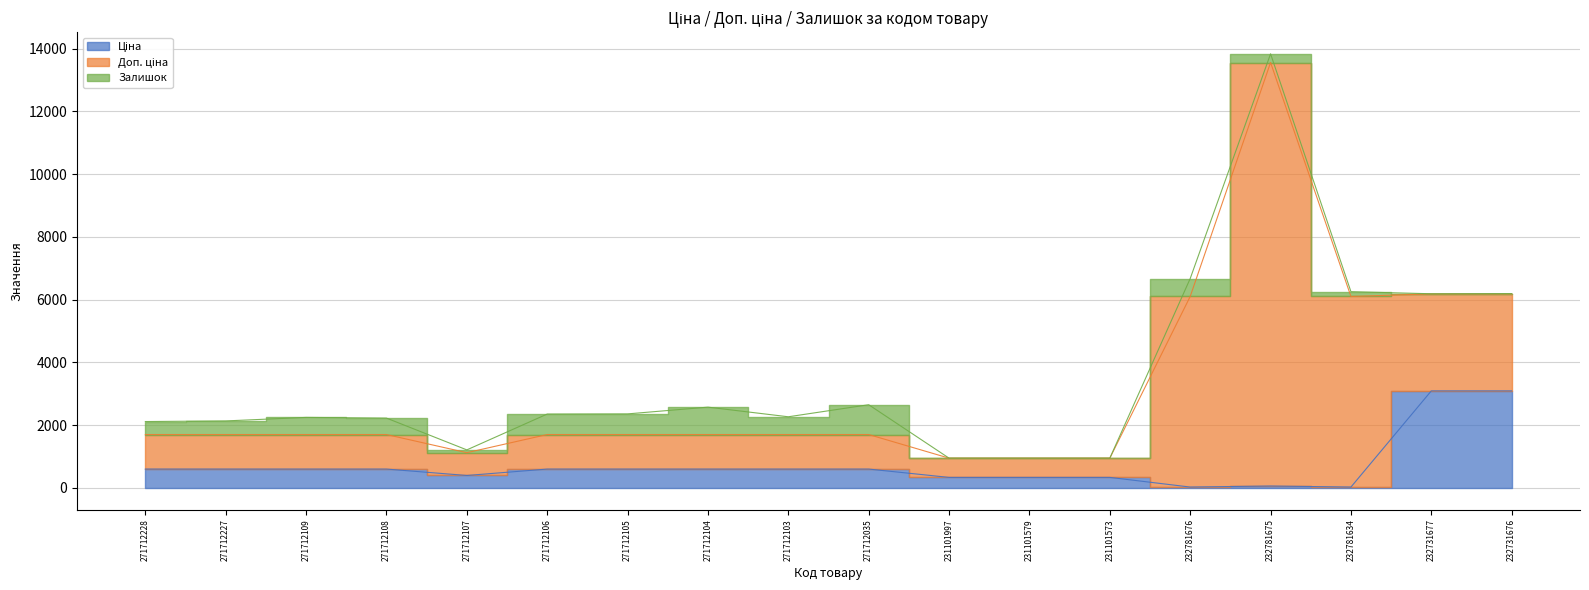

At which label is Залишок closest to 475?

271712227